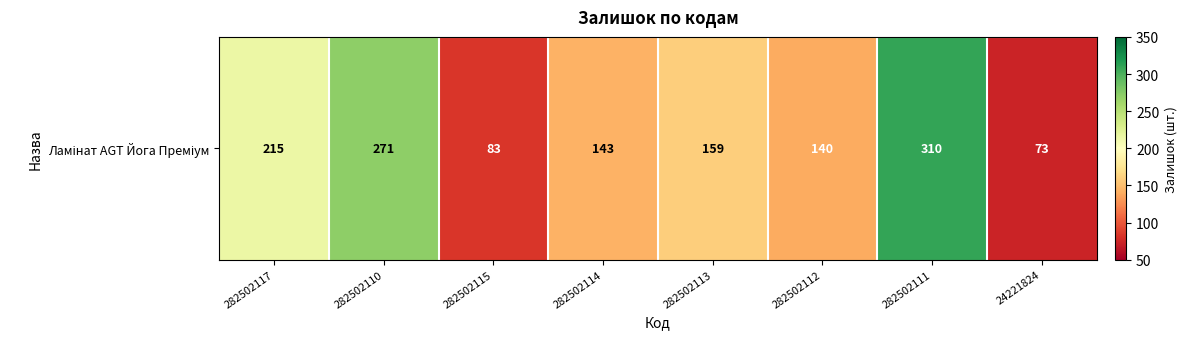

Which label corresponds to the smallest value in the chart?

24221824